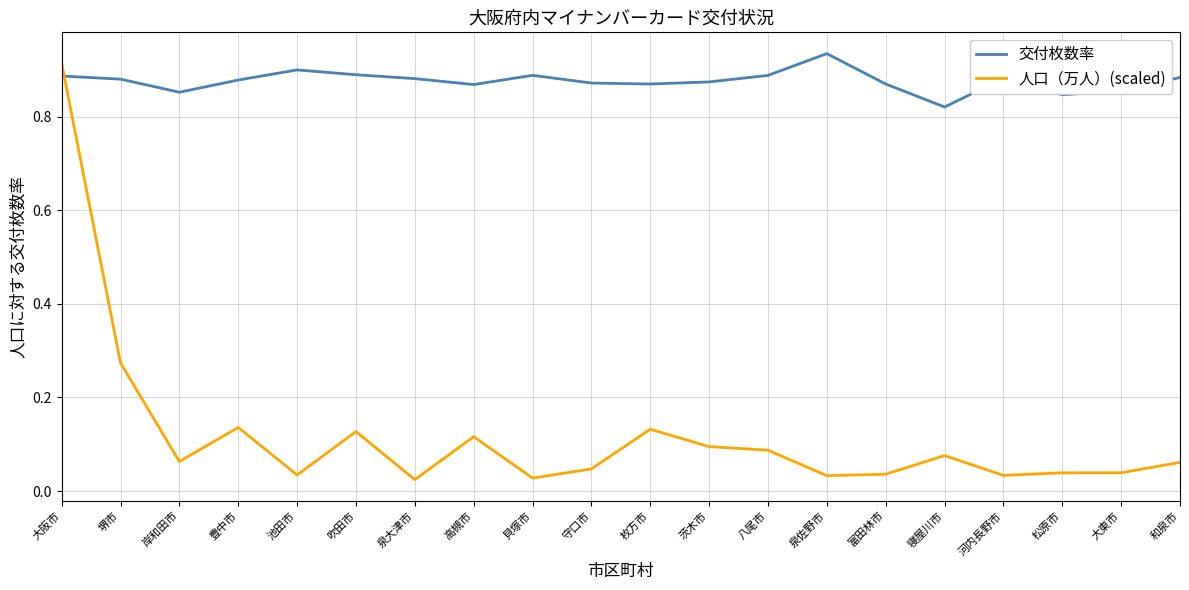

True or false: 交付枚数率 has more than 1 points higher than both neighbors.

True